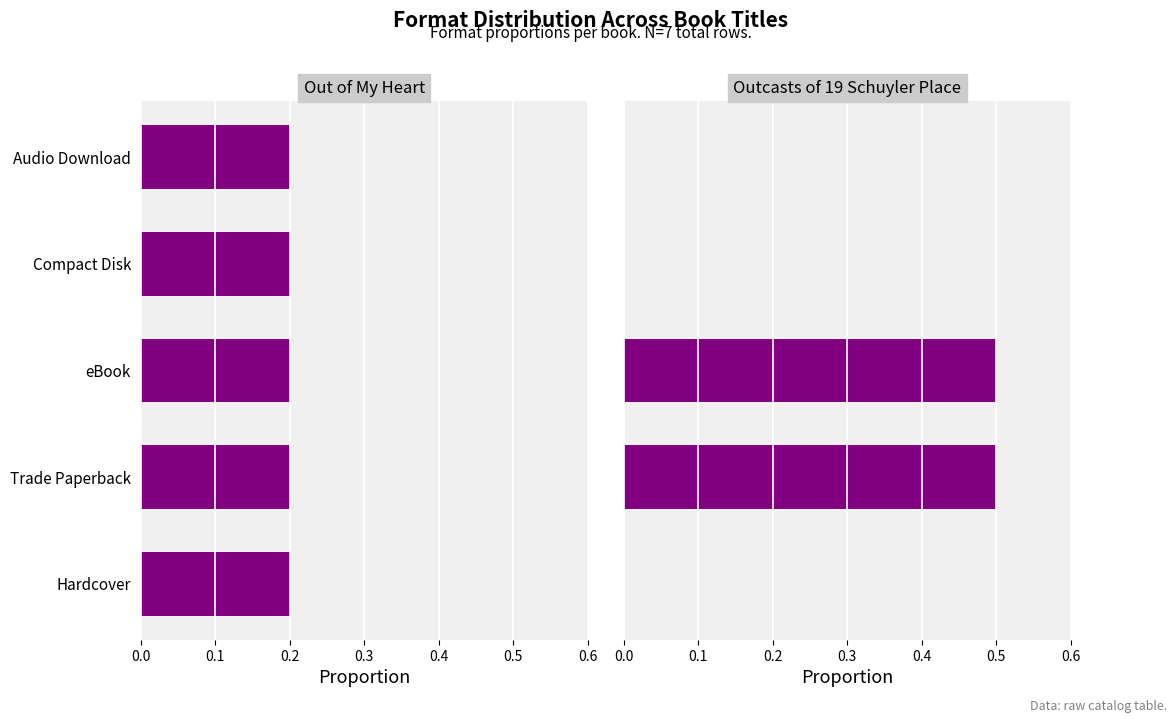

How many categories are shown in the chart?

5